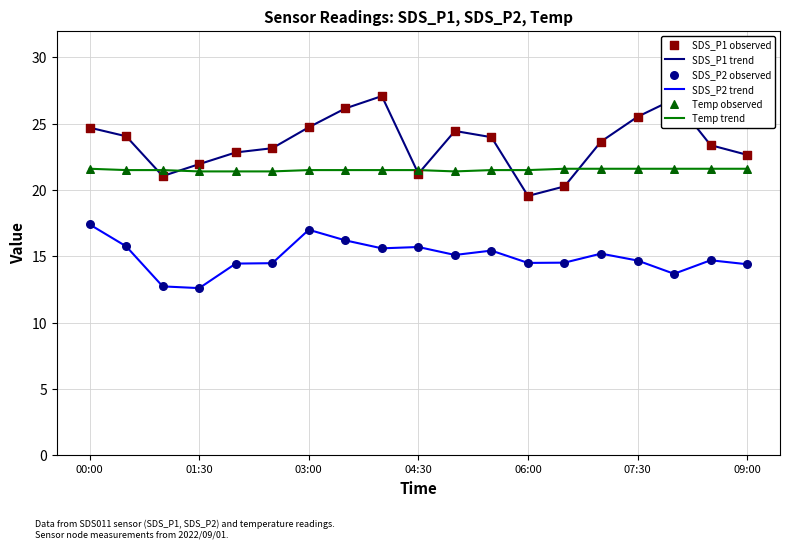

Which series has the largest range (max minus min)?

SDS_P1 trend